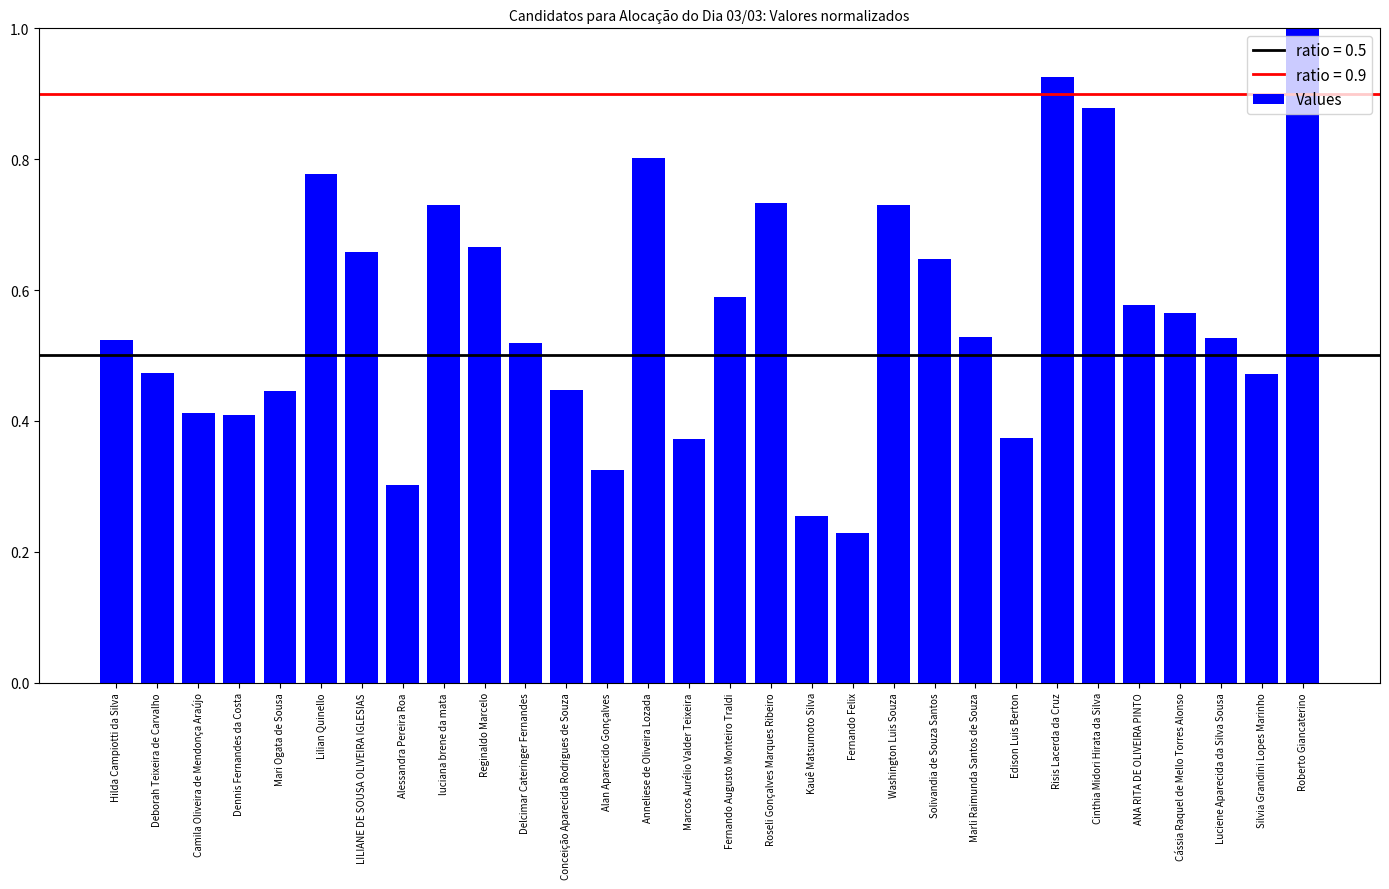

What position from the left is Reginaldo Marcelo?

10